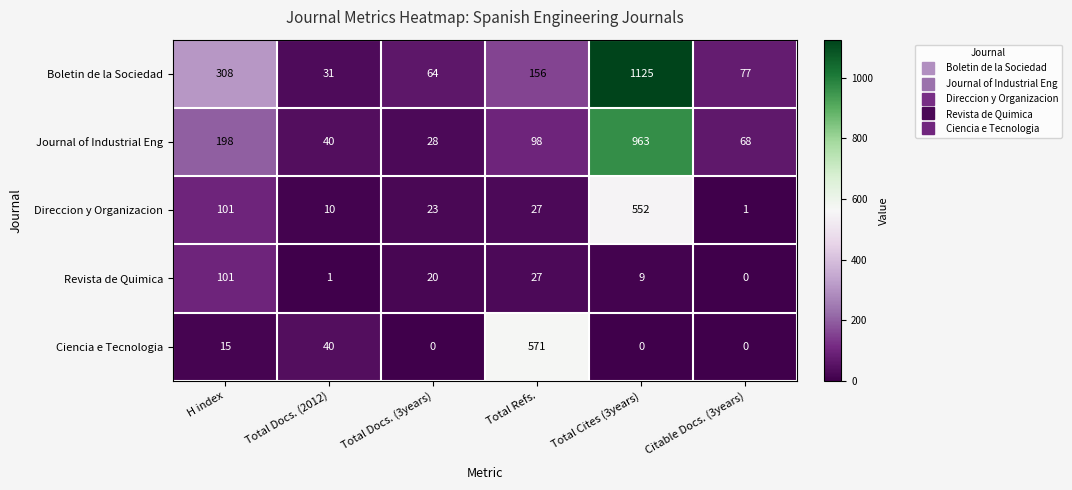

Reading left to right, what are all the values shown in this chart?

Boletin de la Sociedad: H index=308	Total Docs. (2012)=31	Total Docs. (3years)=64	Total Refs.=156	Total Cites (3years)=1125	Citable Docs. (3years)=77
Journal of Industrial Eng: H index=198	Total Docs. (2012)=40	Total Docs. (3years)=28	Total Refs.=98	Total Cites (3years)=963	Citable Docs. (3years)=68
Direccion y Organizacion: H index=101	Total Docs. (2012)=10	Total Docs. (3years)=23	Total Refs.=27	Total Cites (3years)=552	Citable Docs. (3years)=1
Revista de Quimica: H index=101	Total Docs. (2012)=1	Total Docs. (3years)=20	Total Refs.=27	Total Cites (3years)=9	Citable Docs. (3years)=0
Ciencia e Tecnologia: H index=15	Total Docs. (2012)=40	Total Docs. (3years)=0	Total Refs.=571	Total Cites (3years)=0	Citable Docs. (3years)=0